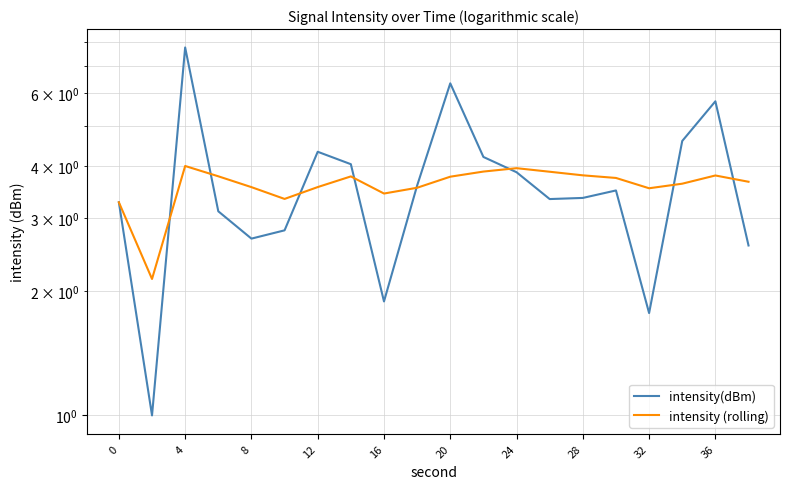

Rank the series at 8 from highest to lowest value.

intensity (rolling), intensity(dBm)